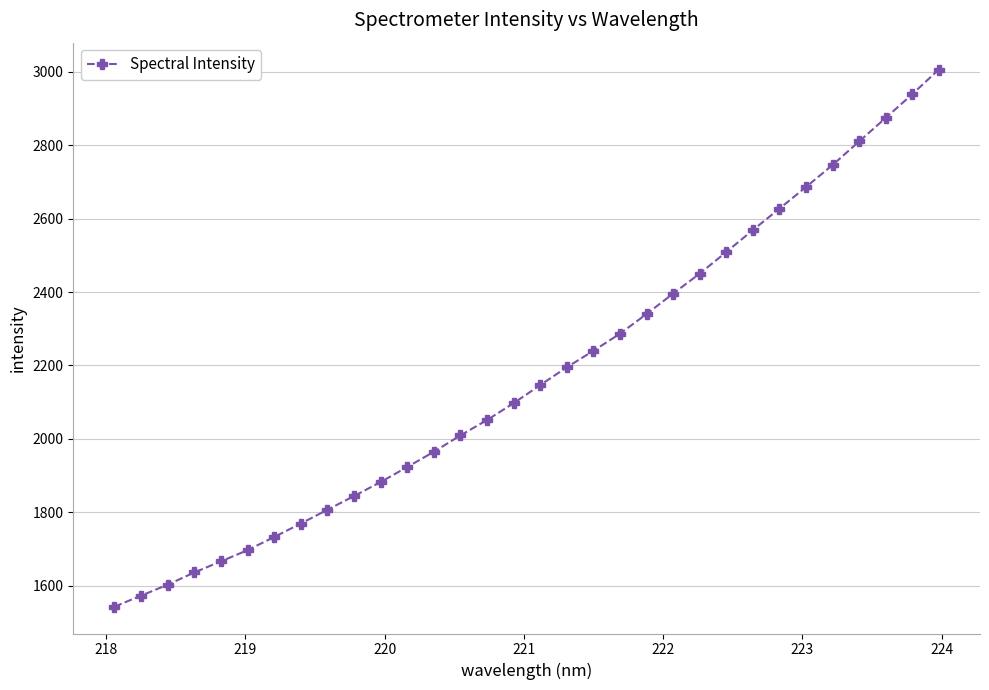

What is the difference between the maximum and minimum values?

1463.1